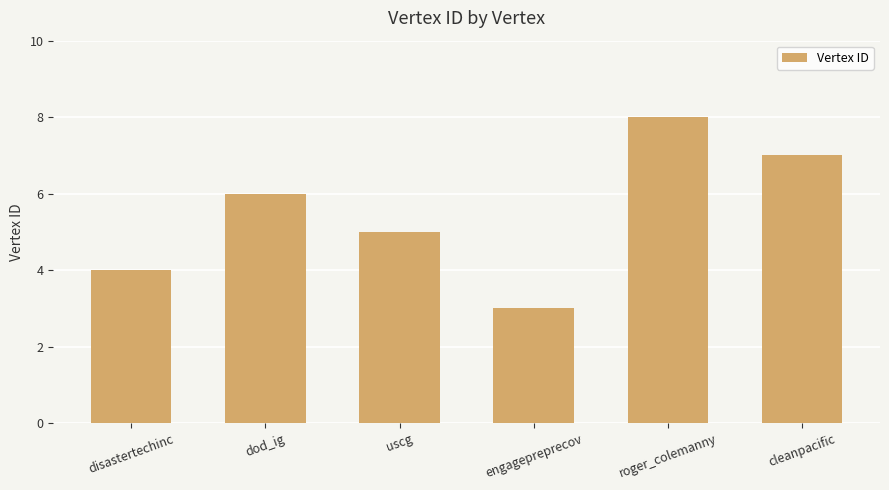

Read the value at disastertechinc.

4